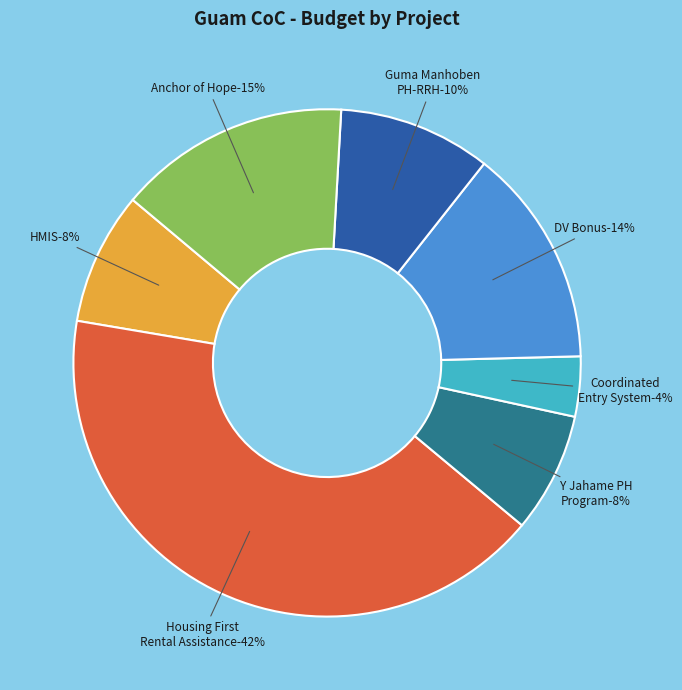

What is the change in value from Coordinated Entry System to DV Bonus?

+140408